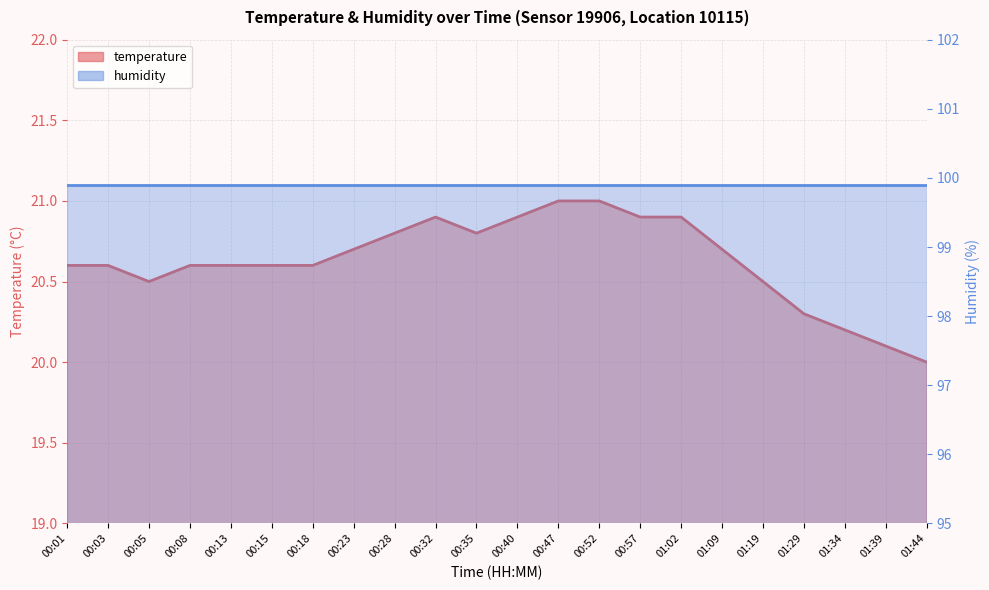

Rank the categories by value from lowest to highest.

01:44, 01:39, 01:34, 01:29, 00:05, 01:19, 00:01, 00:03, 00:08, 00:13, 00:15, 00:18, 00:23, 01:09, 00:28, 00:35, 00:32, 00:40, 00:57, 01:02, 00:47, 00:52